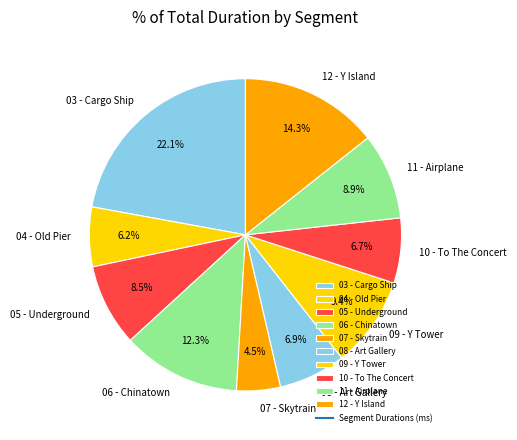

Which category has the biggest portion of the pie?

03 - Cargo Ship